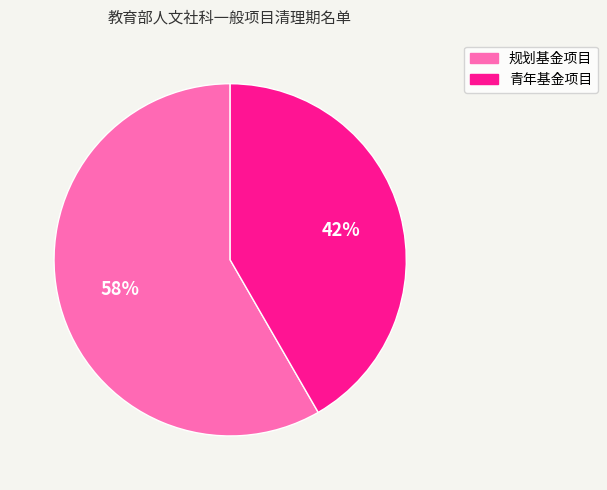

Which category accounts for the majority?

规划基金项目